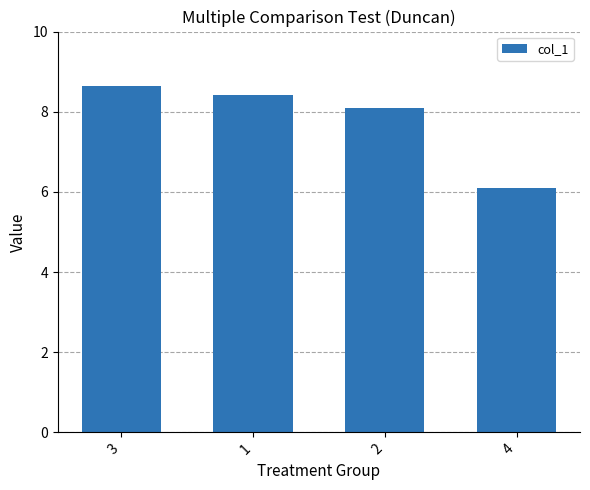

Read the value at 4.

6.1